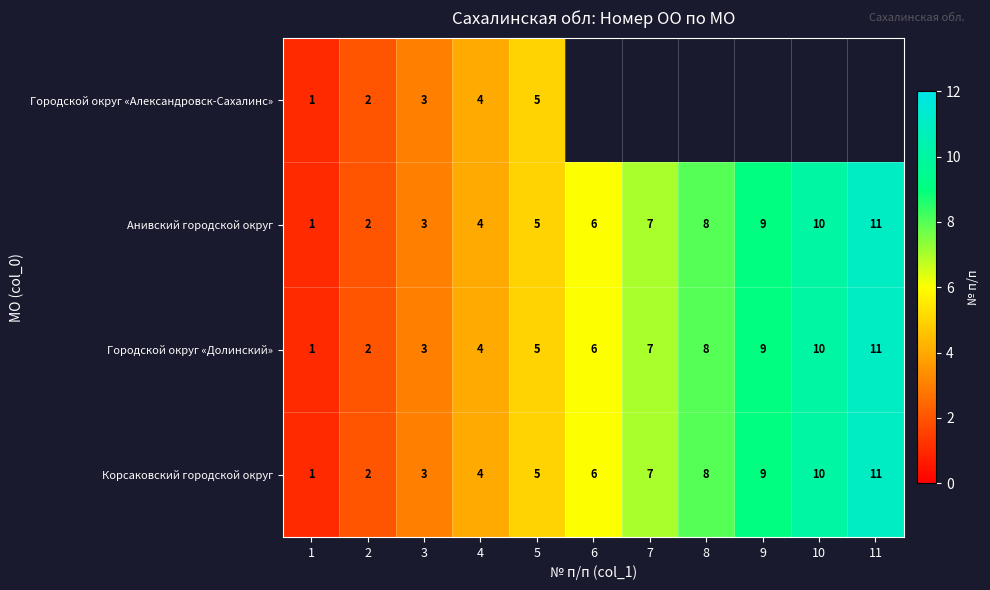

At which category does the chart reach its minimum across all series?

1